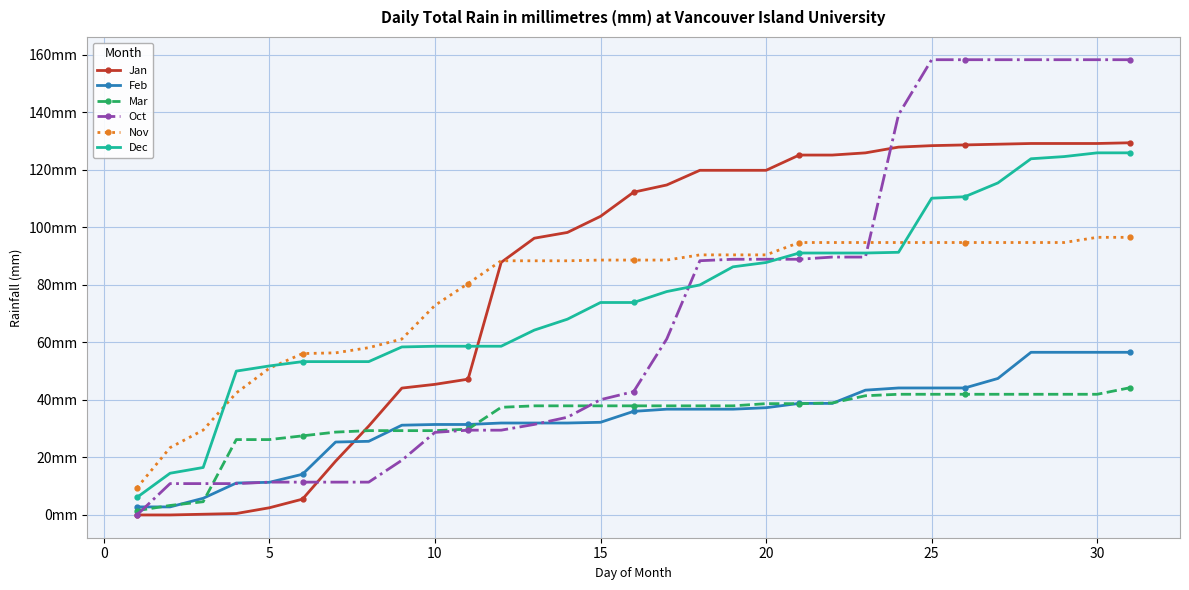

Rank the series by their maximum value, from lowest to highest.

Mar, Feb, Nov, Dec, Jan, Oct